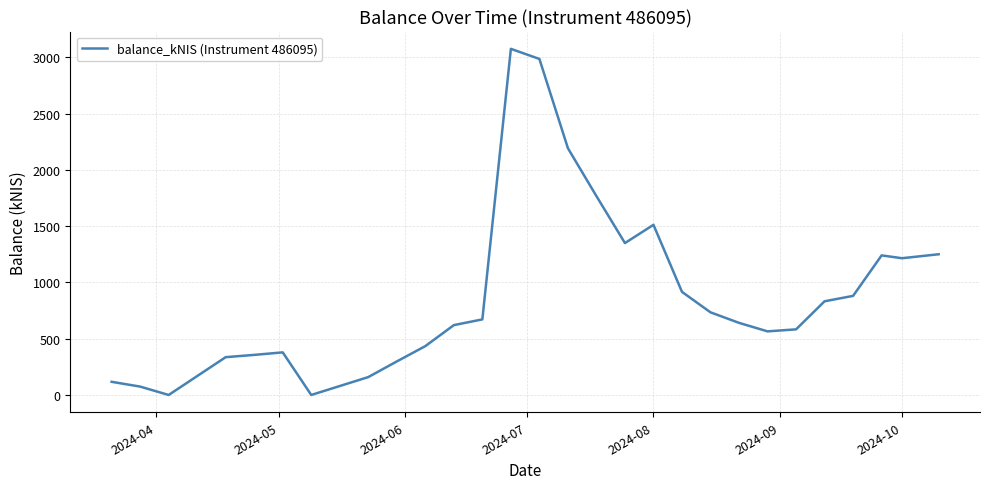

What is the maximum value shown in the chart?

3074.8